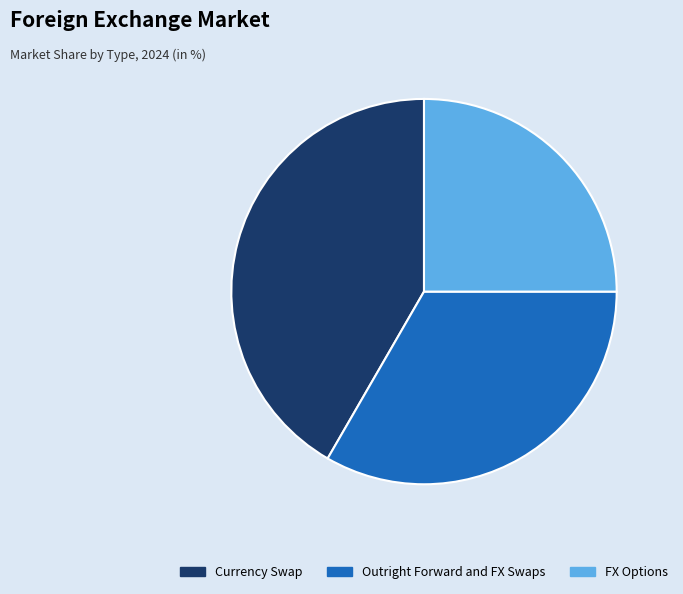

Do Currency Swap and Outright Forward and FX Swaps together represent more than half of the pie?

Yes